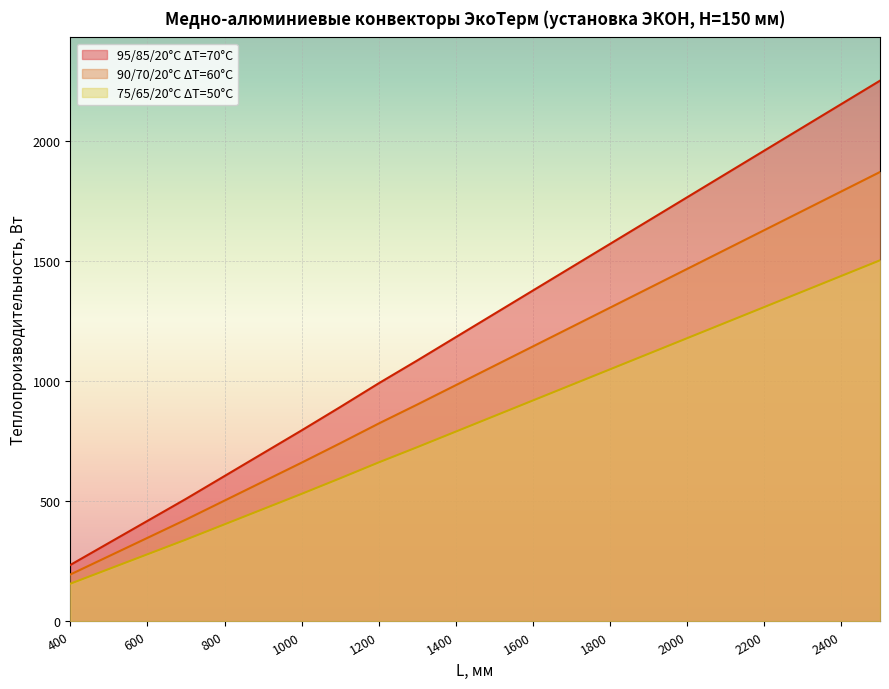

What is the spread (max minus min) of values at 500?

108.5